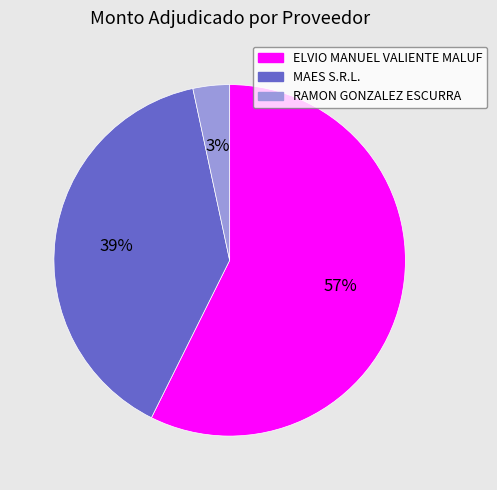

What is the ratio of the value at MAES S.R.L. to the value at ELVIO MANUEL VALIENTE MALUF?

0.7